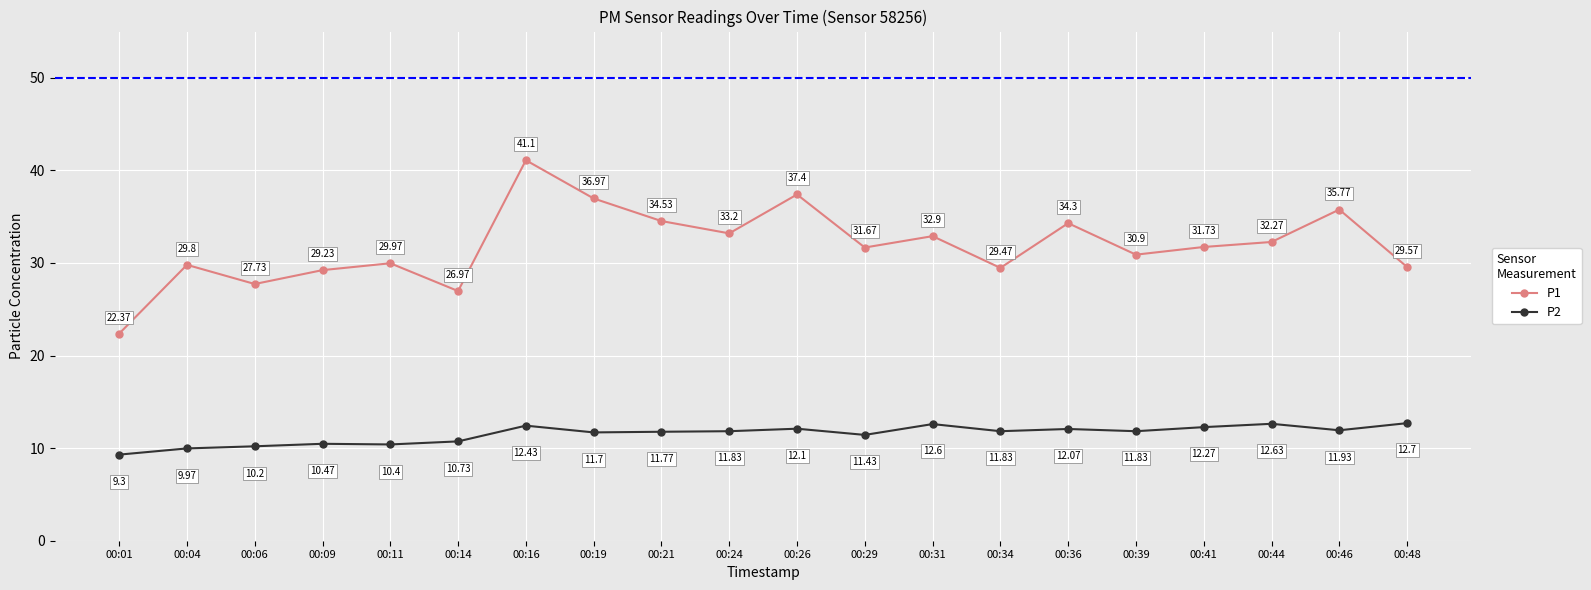

Which label corresponds to the largest value in the chart?

00:16